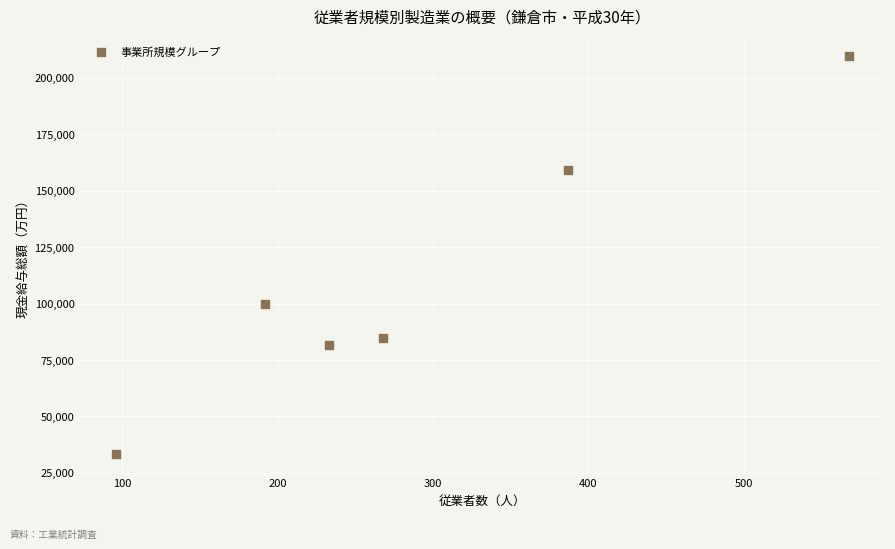

What is the average X value?

291